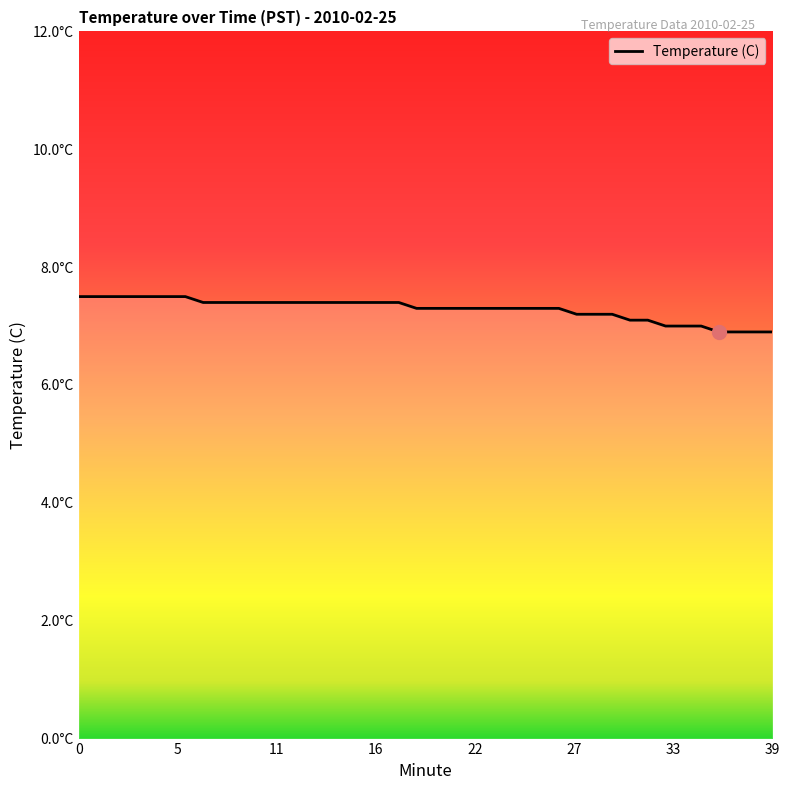

List the labels in order of value, largest first.

0, 1, 2, 3, 4, 5, 6, 7, 8, 9, 10, 11, 12, 13, 14, 15, 16, 17, 18, 19, 20, 21, 22, 23, 24, 25, 26, 27, 28, 29, 30, 31, 32, 33, 34, 35, 36, 37, 38, 39